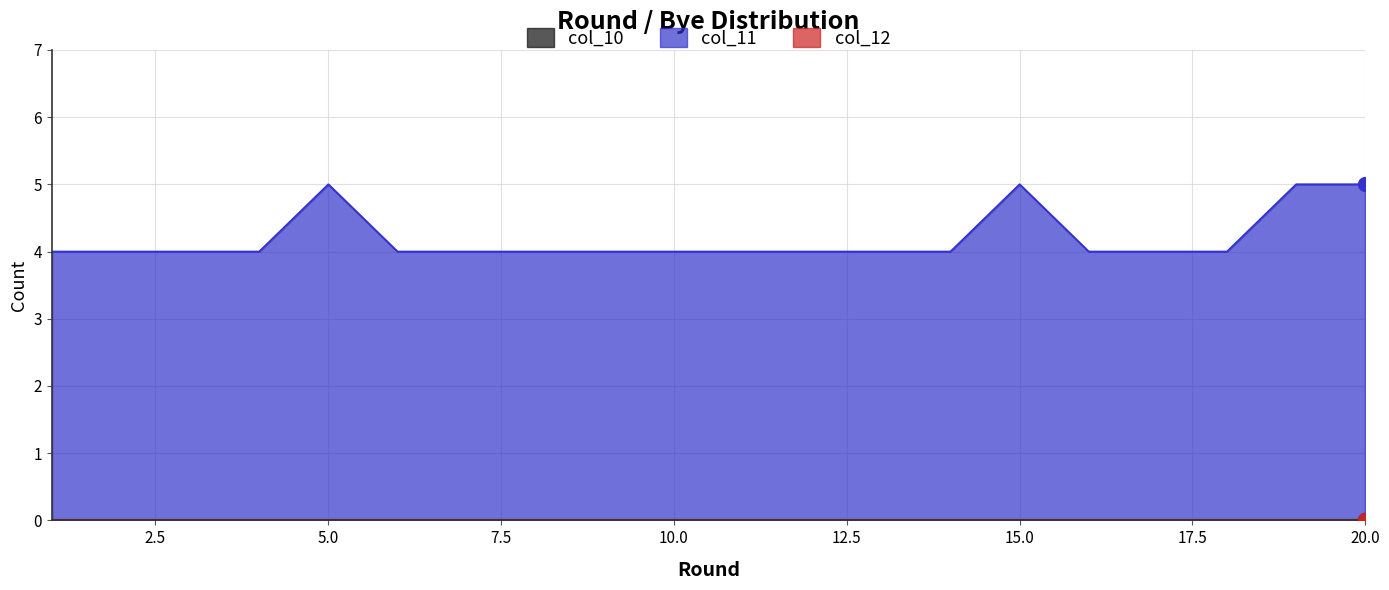

How many col_11 values are between 4 and 5?

20